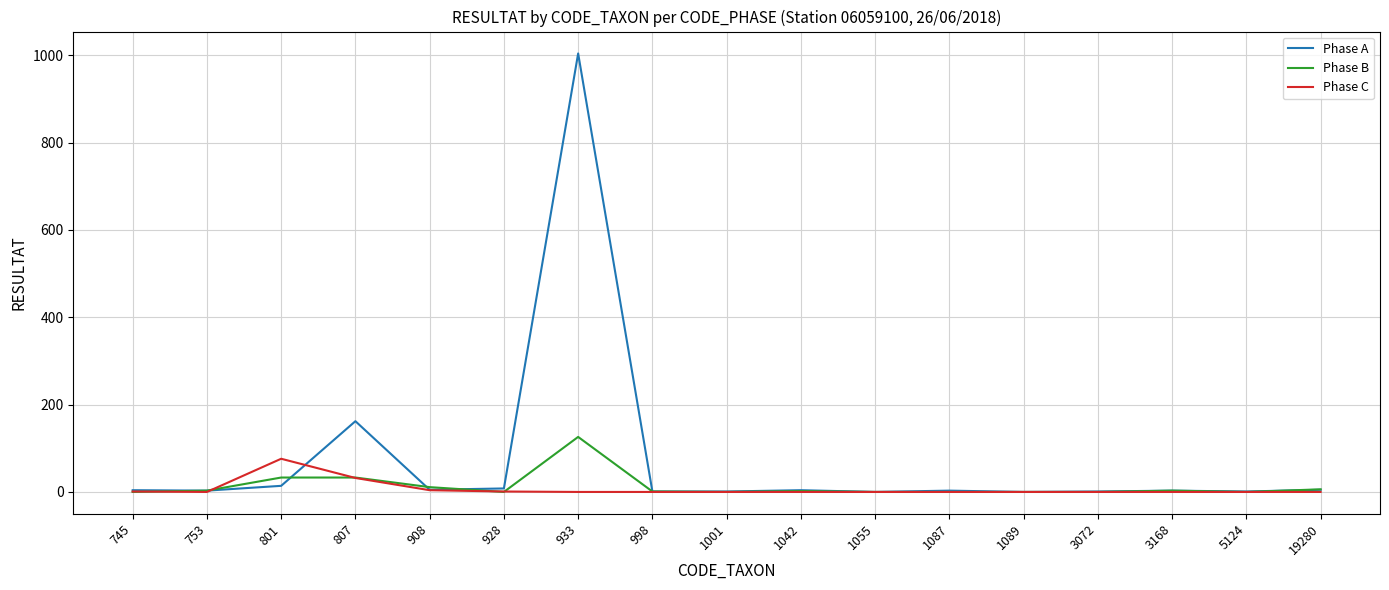

List the series in order of their peak value, lowest first.

Phase C, Phase B, Phase A